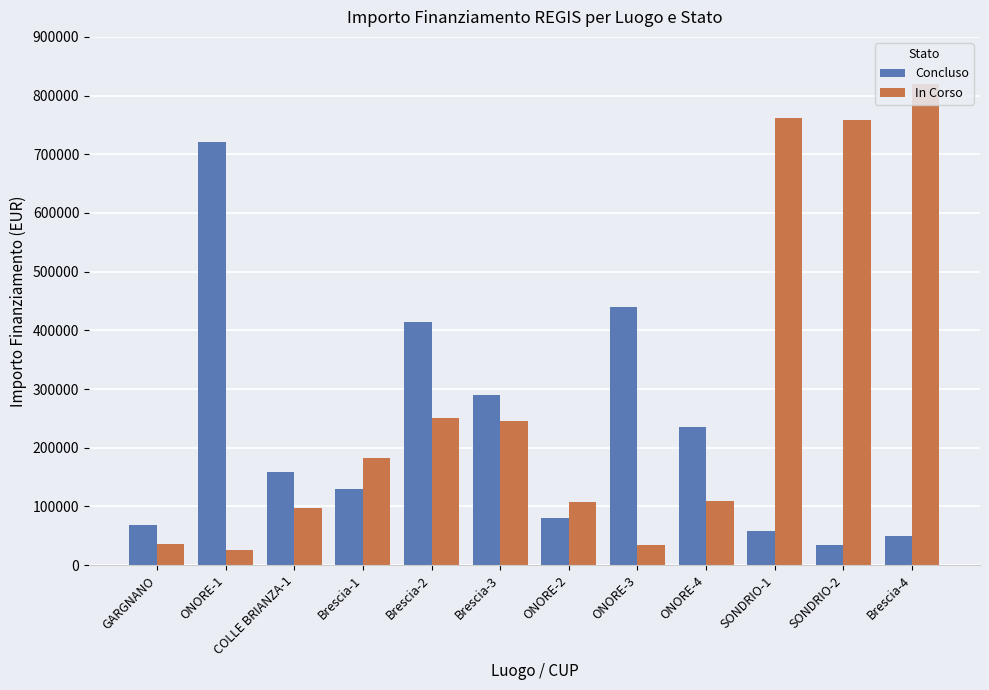

List the series in order of their peak value, highest first.

In Corso, Concluso